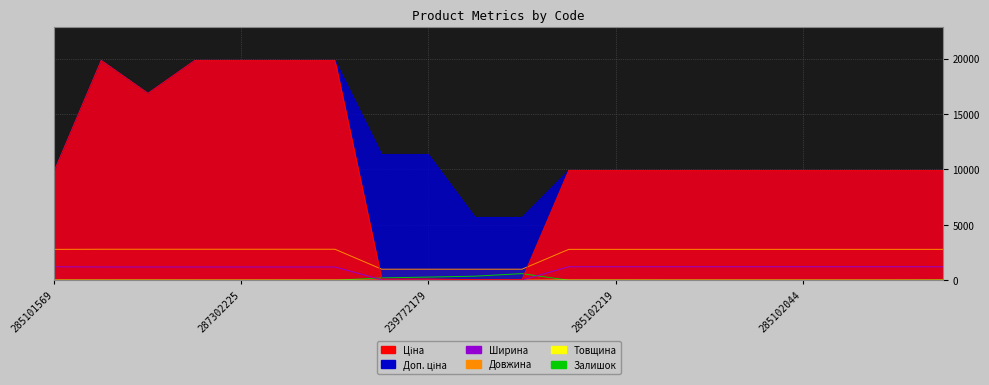

True or false: Ширина has more than 0 interior local peaks.

False